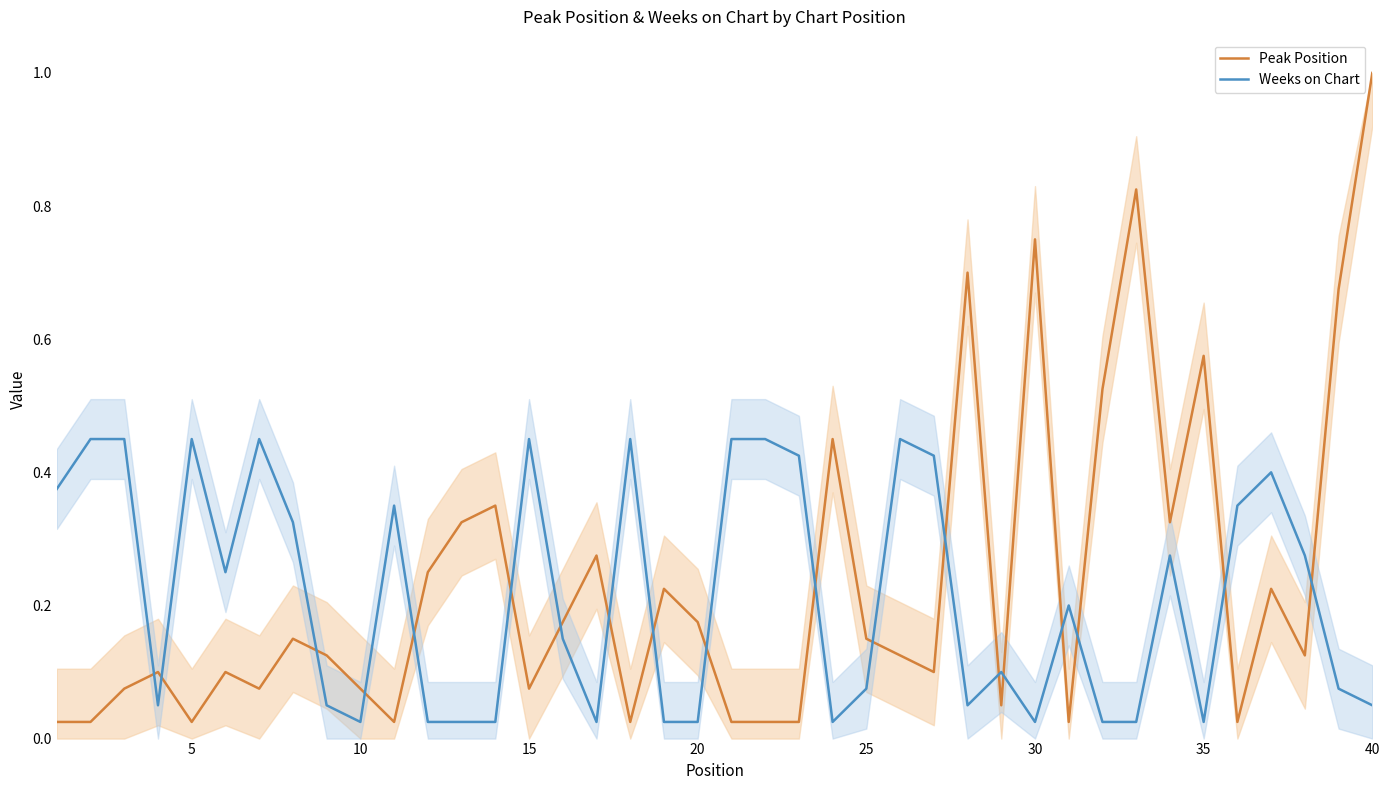

What is the highest value of the Peak Position series?

1.0